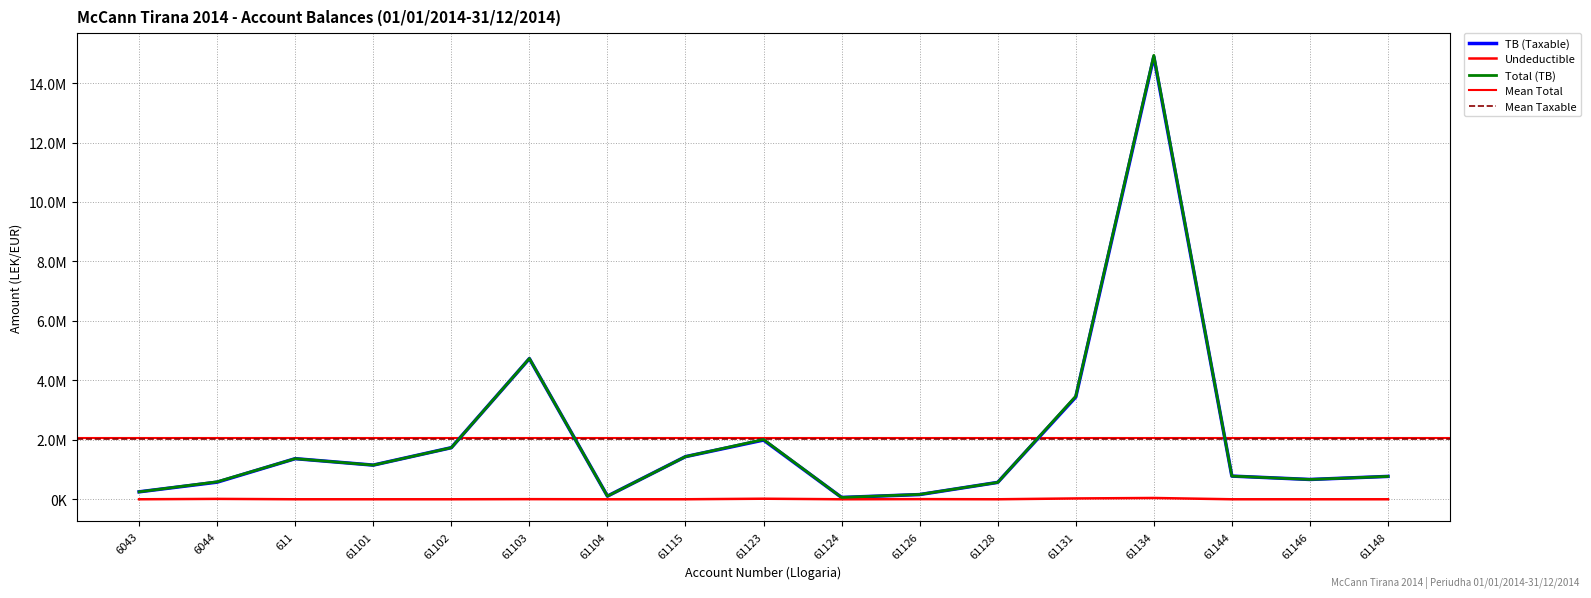

At which label does Total (TB) reach its peak?

61134